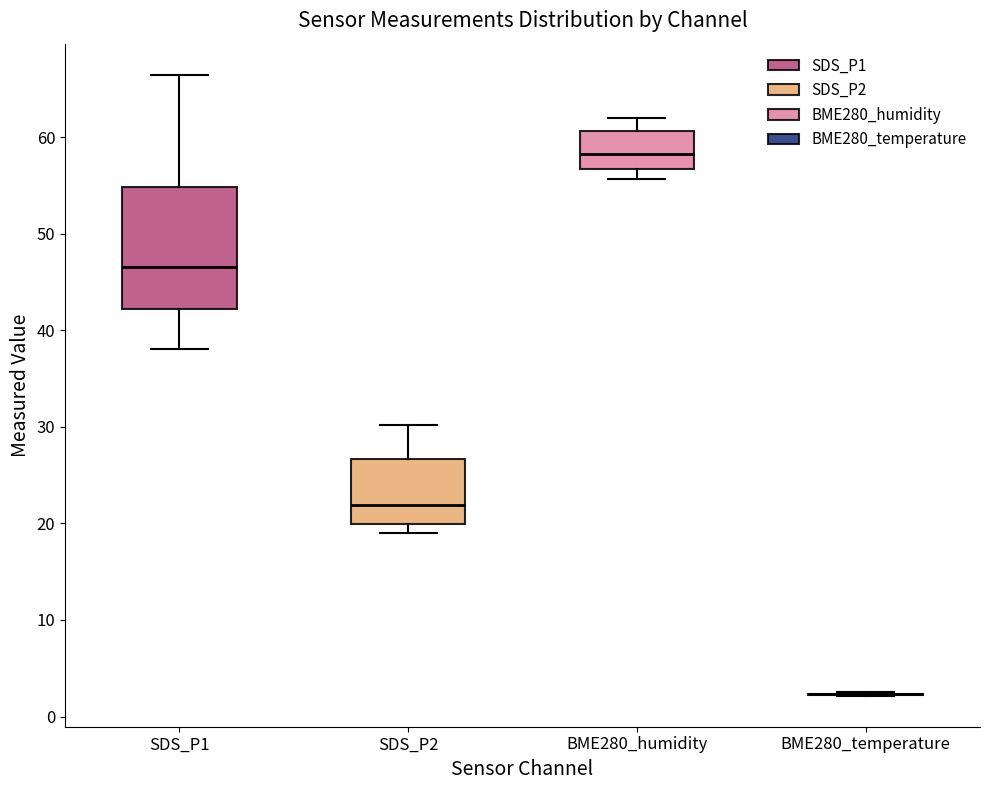

Reading left to right, transcribe this box plot: for each box, give where its median line is, the range the box spans, and where its two whiskers end, as read against the y-axis. The values are not printed on the chart, so give them approximately, as read against the axis.

SDS_P1: median 47, box 42 to 55, whiskers 38 to 66
SDS_P2: median 22, box 20 to 27, whiskers 19 to 30
BME280_humidity: median 58, box 57 to 61, whiskers 56 to 62
BME280_temperature: box collapsed to a line at 2, whiskers 2 to 2